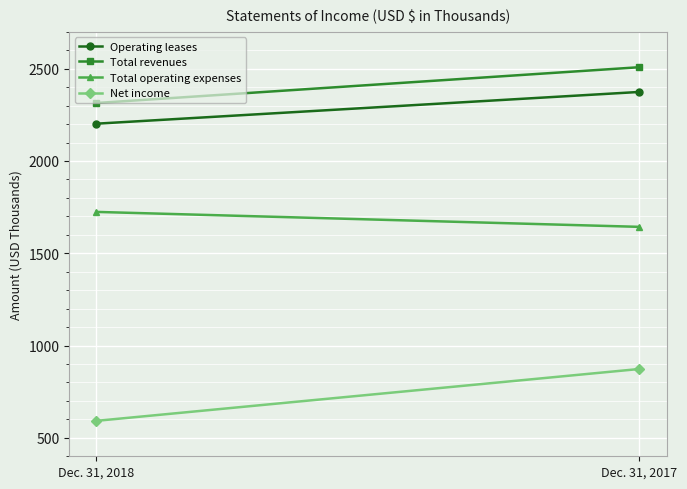

What is the difference between the Total operating expenses values at Dec. 31, 2017 and Dec. 31, 2018?

81